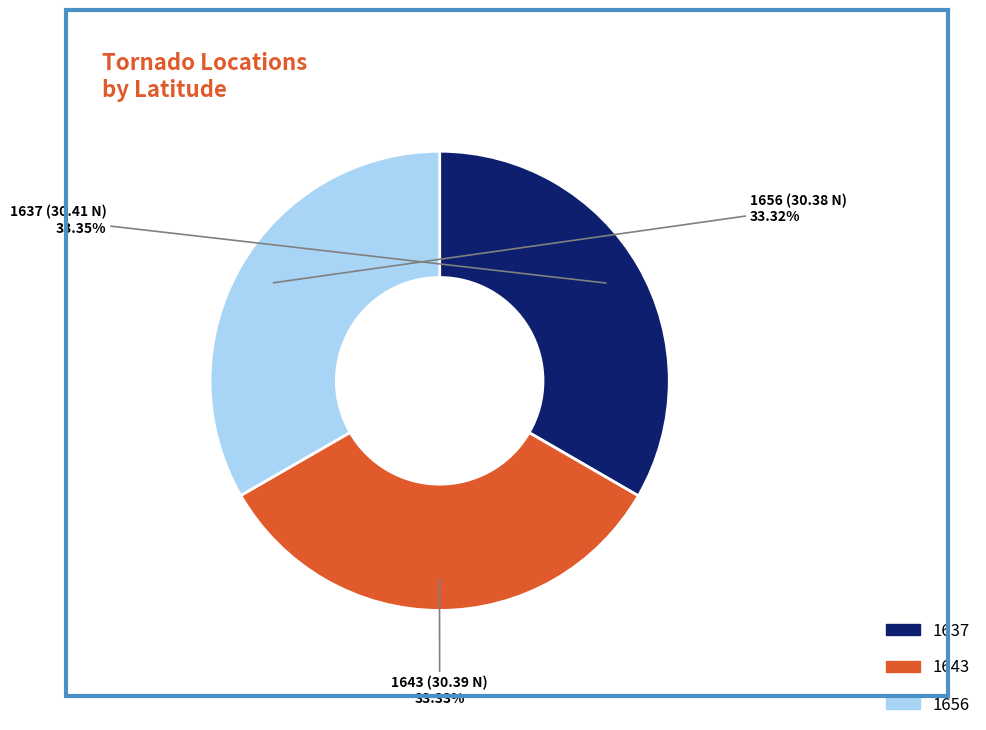

Approximately how many times larger is the value at 1656 compared to 1643?

1.0